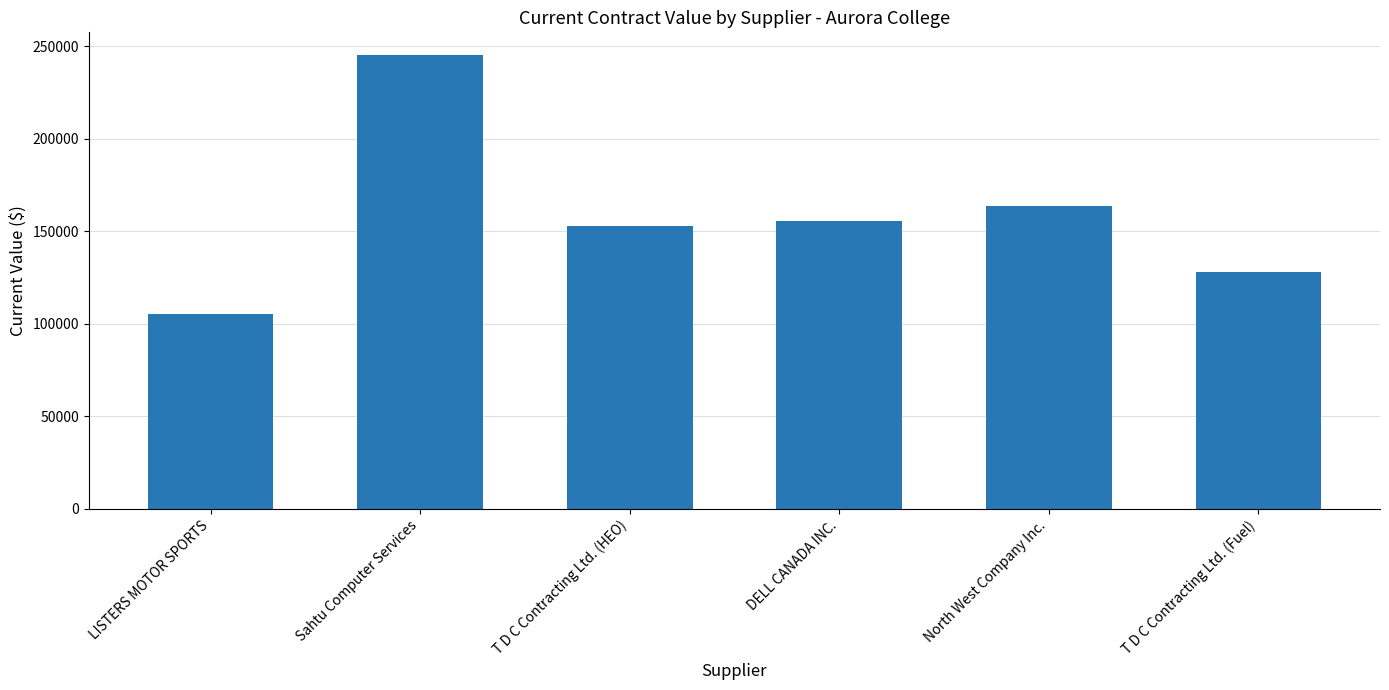

What is the smallest value displayed?

105000.0